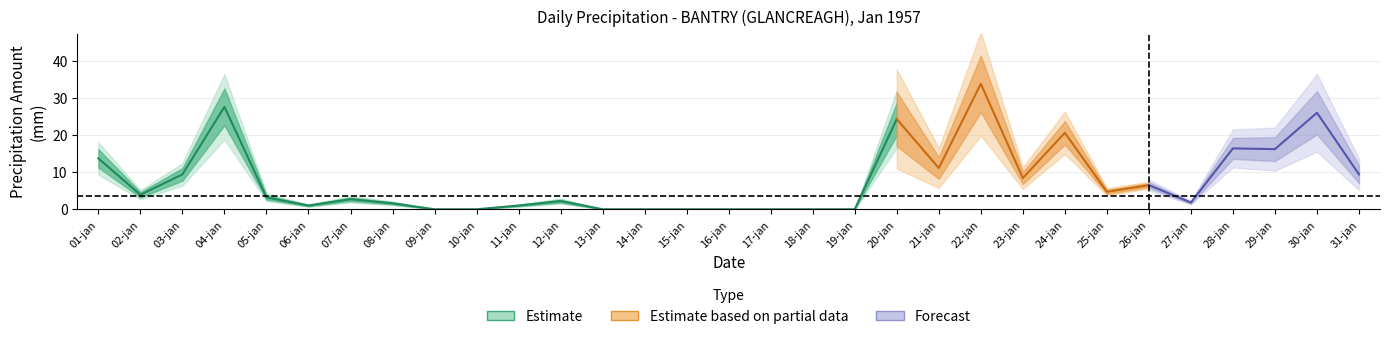

Reading left to right, transcribe all the data shown in this chart.

13.7	3.9	9.4	27.6	3.2	1.0	2.7	1.6	0.0	0.0	1.0	2.2	0.0	0.0	0.0	0.0	0.0	0.0	0.0	24.3	11.1	33.8	8.4	20.6	4.7	6.5	1.8	16.4	16.2	26.0	9.4